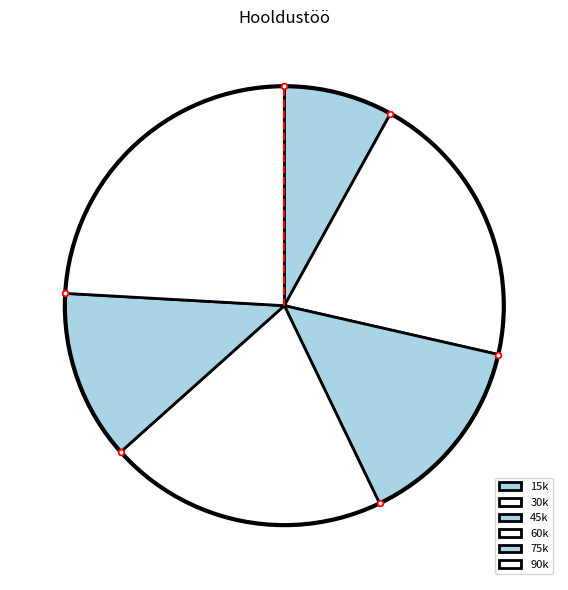

Count the number of slices in the pie.

6